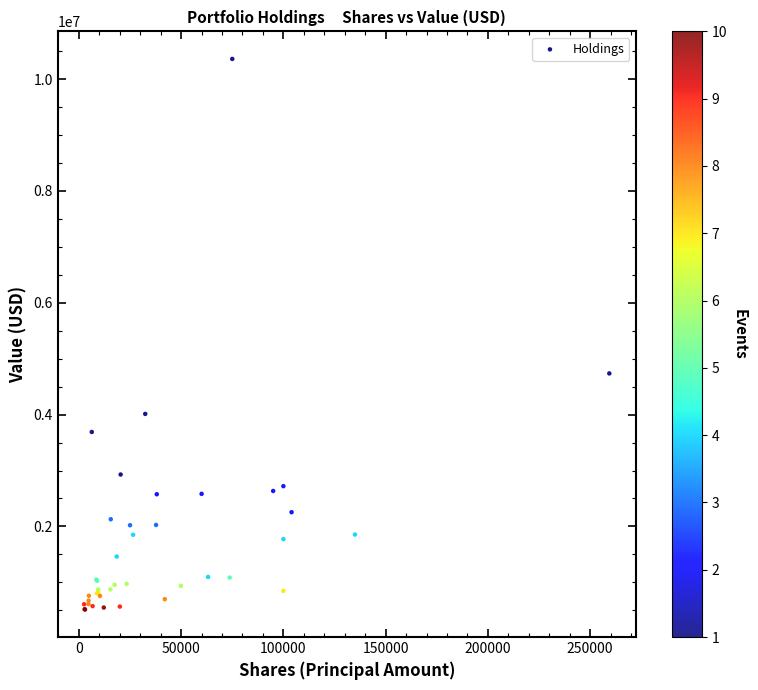

What Y value in the scatter plot is closest to 5438000?

4737000